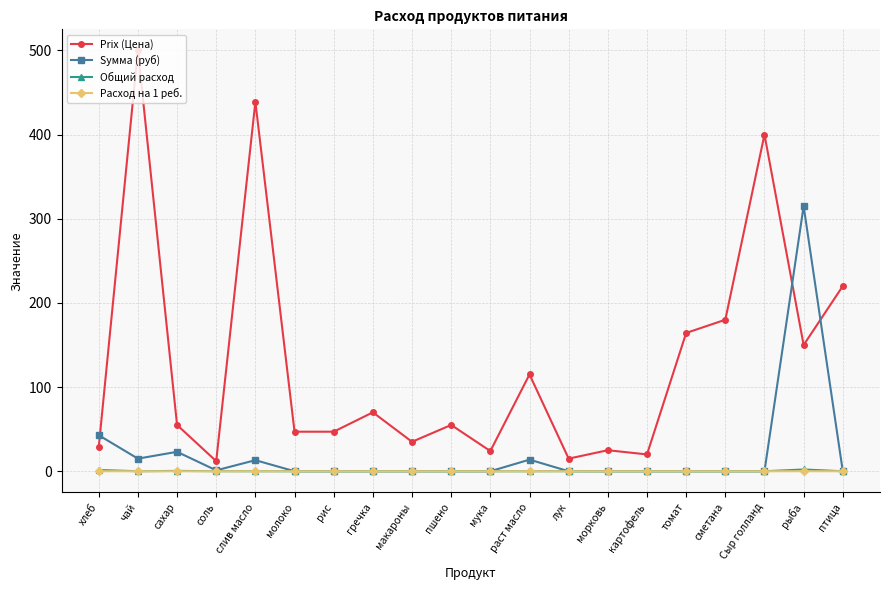

At which category does the chart reach its peak across all series?

чай